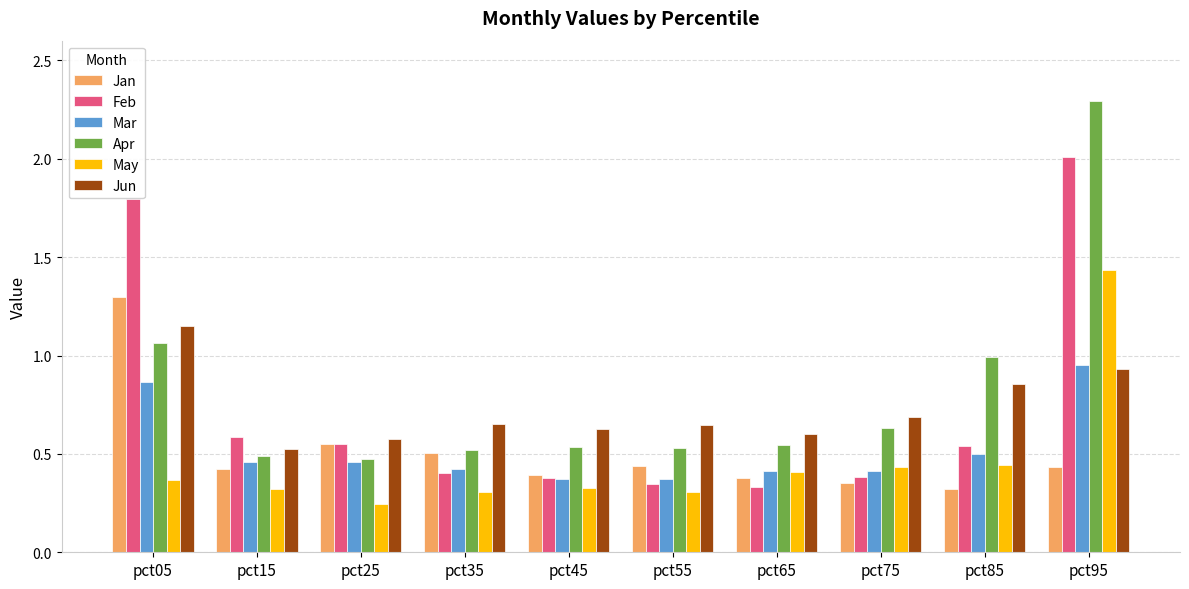

Is it true that Jan equals 0.1 at pct65?

False